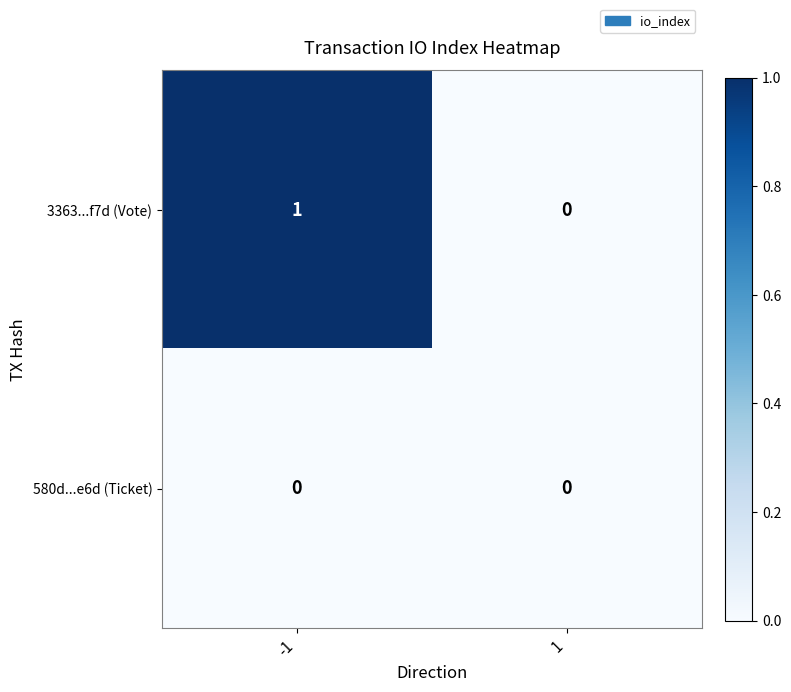

Which series changed the most between -1 and 1?

3363...f7d (Vote)